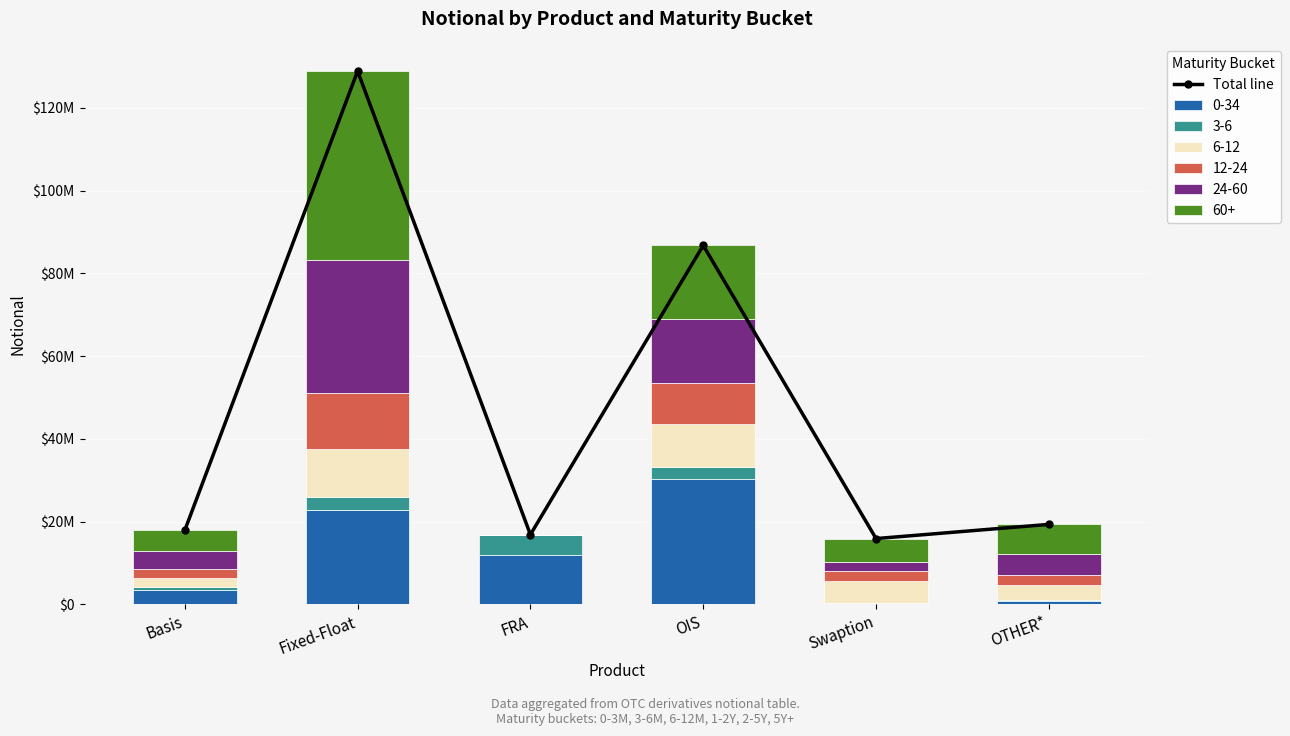

The chart shows a value of 128892101 at Fixed-Float. True or false?

True